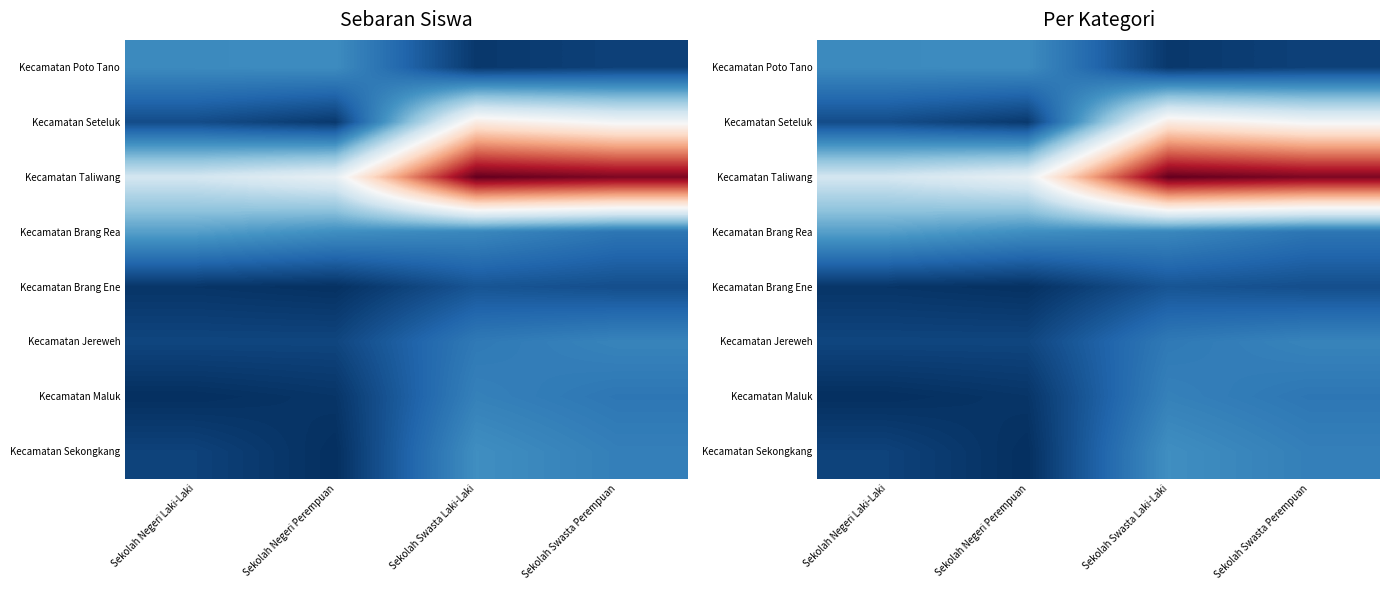

How many data points in Kecamatan Brang Ene are less than 63?

2